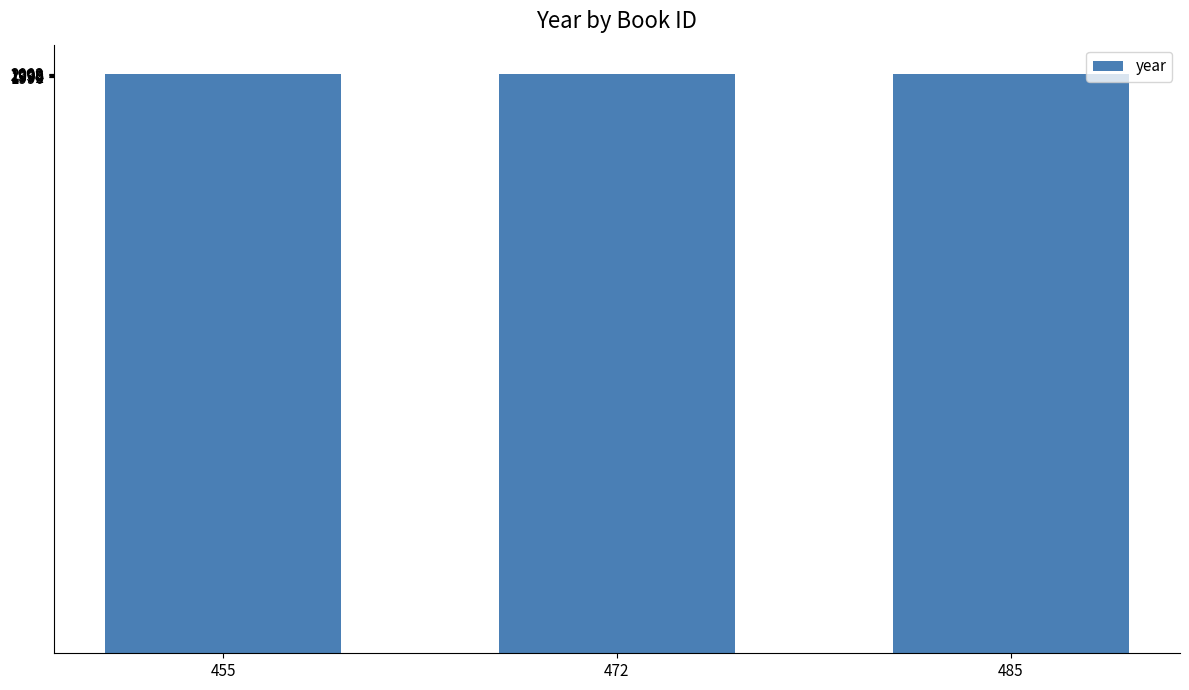

What is the difference between the maximum and minimum values?

2